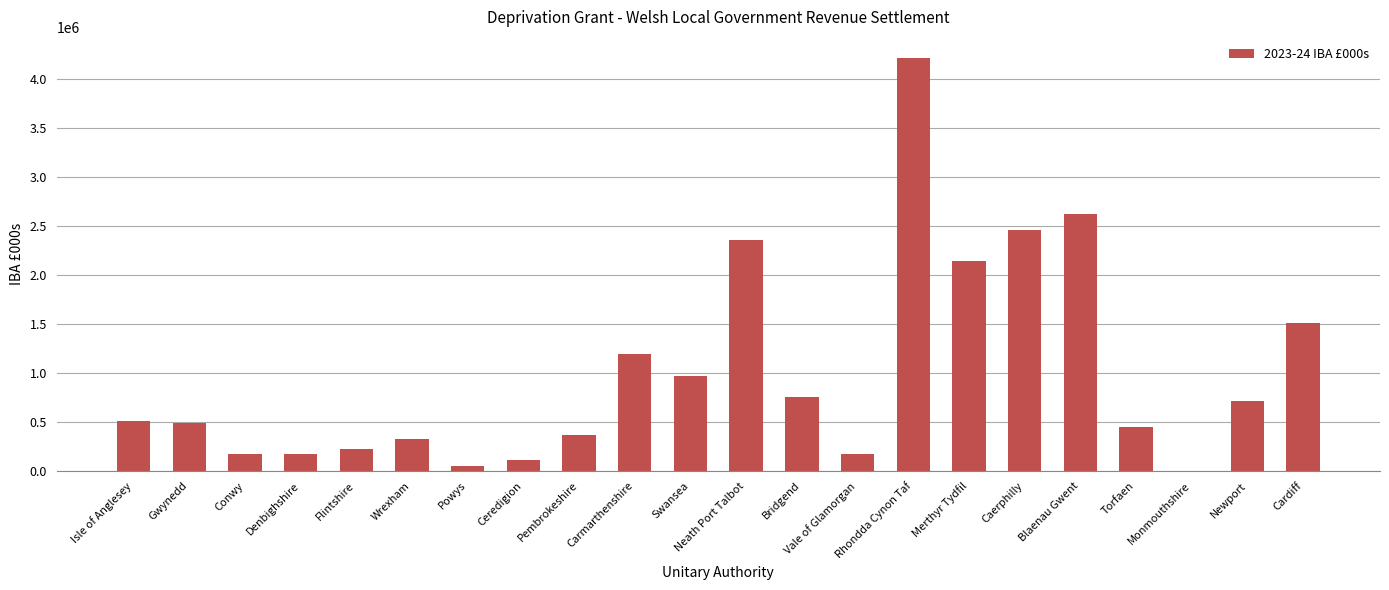

The chart shows a value of 1511139.1 at Cardiff. True or false?

True